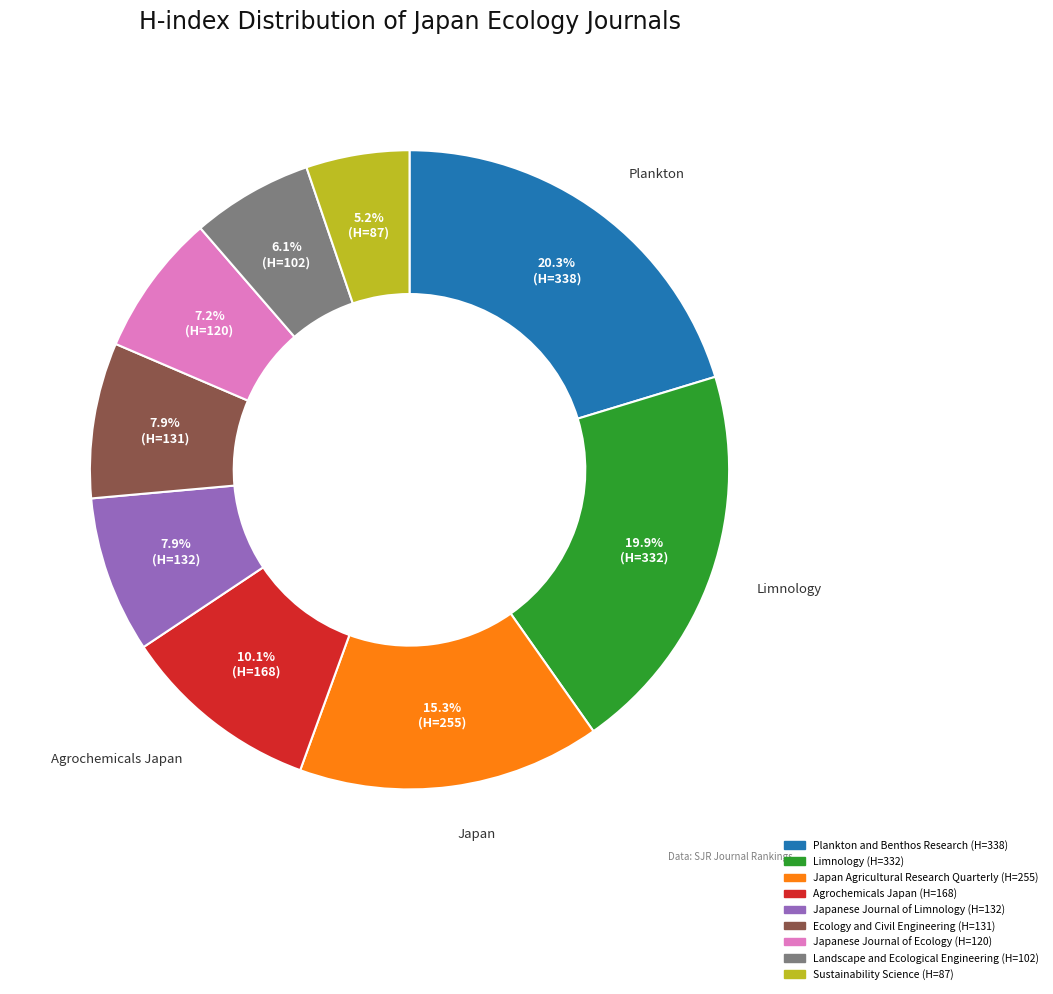

Does Ecology and Civil Engineering represent more than half of the total?

No